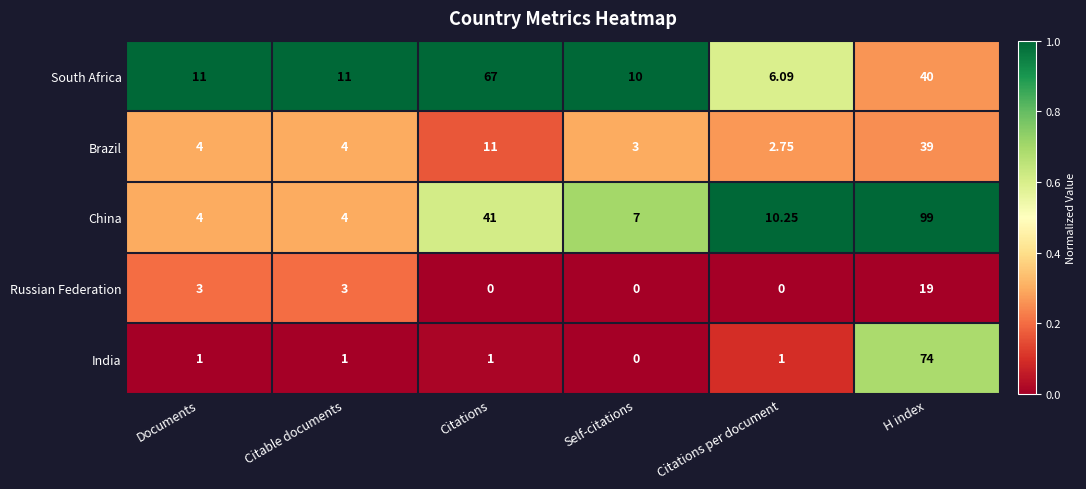

At which label does India reach its peak?

H index